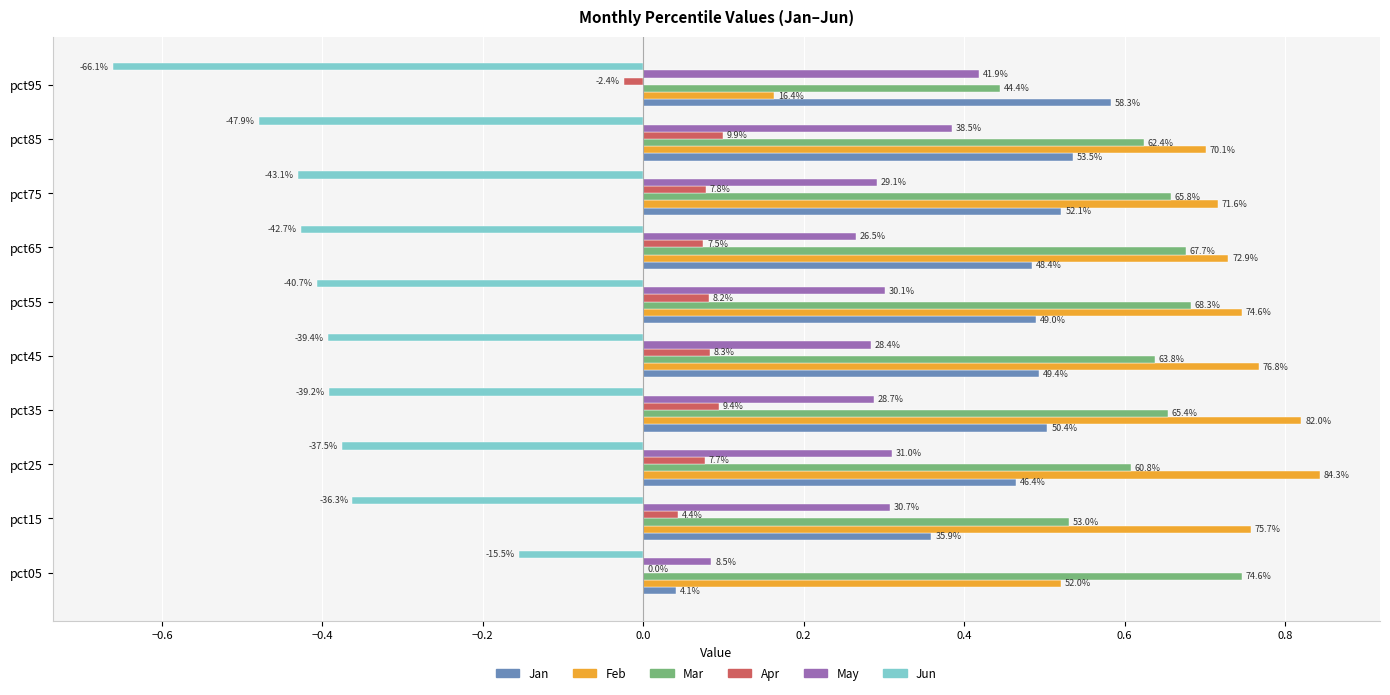

Reading left to right, what are all the values shown in this chart?

Jan: 0.0	0.4	0.5	0.5	0.5	0.5	0.5	0.5	0.5	0.6
Feb: 0.5	0.8	0.8	0.8	0.8	0.7	0.7	0.7	0.7	0.2
Mar: 0.7	0.5	0.6	0.7	0.6	0.7	0.7	0.7	0.6	0.4
Apr: 0.0	0.0	0.1	0.1	0.1	0.1	0.1	0.1	0.1	-0.0
May: 0.1	0.3	0.3	0.3	0.3	0.3	0.3	0.3	0.4	0.4
Jun: -0.2	-0.4	-0.4	-0.4	-0.4	-0.4	-0.4	-0.4	-0.5	-0.7